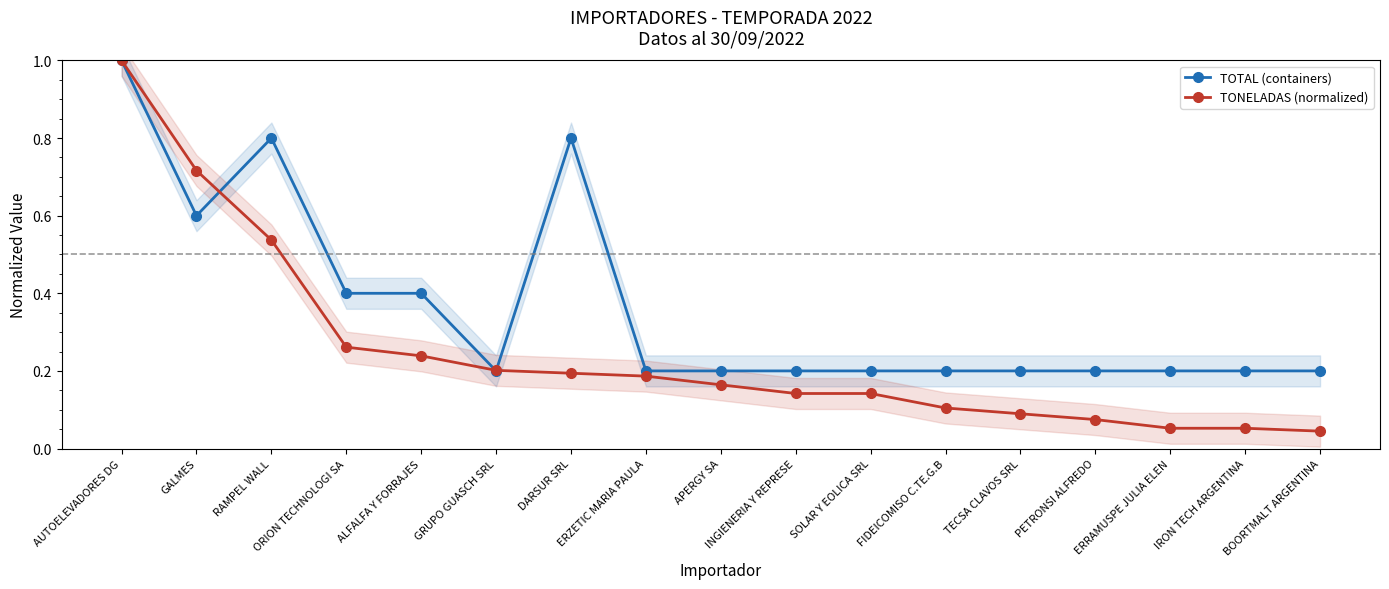

Between ORION TECHNOLOGI SA and FIDEICOMISO C.TE.G.B, which series saw the biggest shift?

TOTAL (containers)